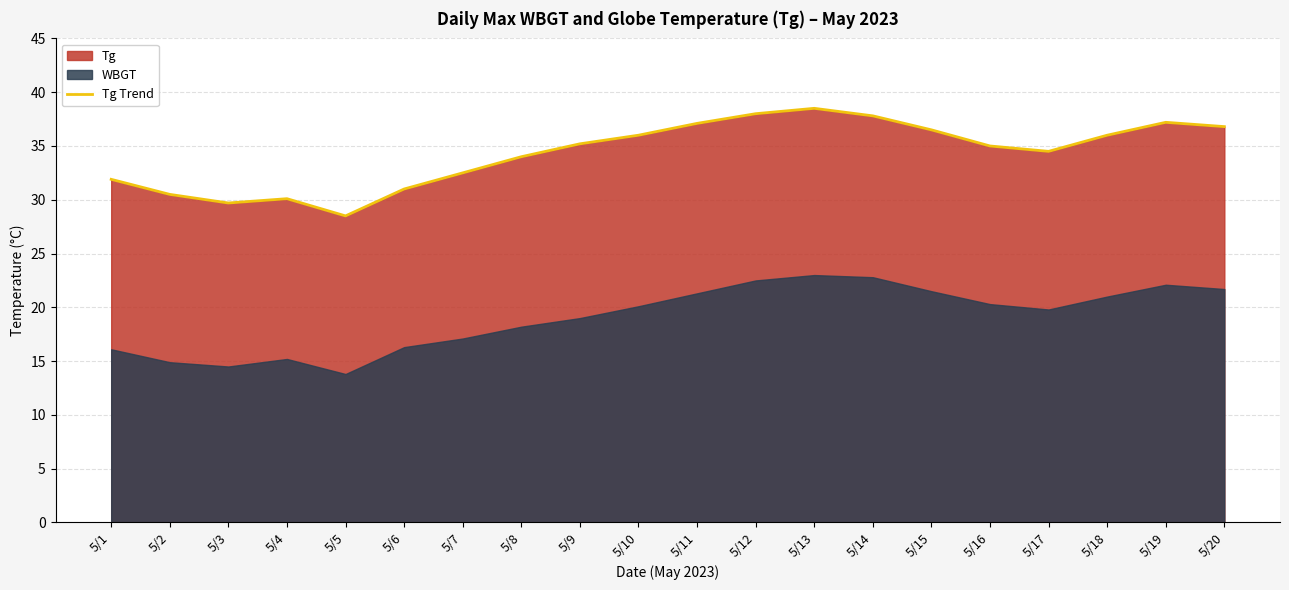

Reading right to left, extract all data points from this chart.

5/20=36.8	5/19=37.2	5/18=36.0	5/17=34.5	5/16=35.0	5/15=36.5	5/14=37.8	5/13=38.5	5/12=38.0	5/11=37.1	5/10=36.0	5/9=35.2	5/8=34.0	5/7=32.5	5/6=31.0	5/5=28.5	5/4=30.1	5/3=29.7	5/2=30.5	5/1=31.9